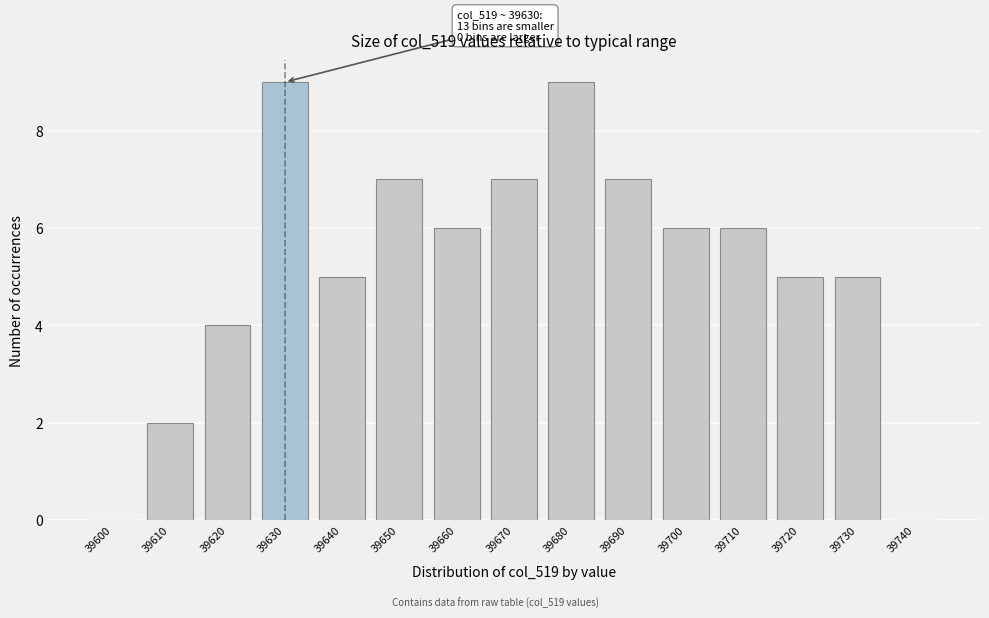

Reading left to right, what are all the values shown in this chart?

39600=0	39610=2	39620=4	39630=9	39640=5	39650=7	39660=6	39670=7	39680=9	39690=7	39700=6	39710=6	39720=5	39730=5	39740=0